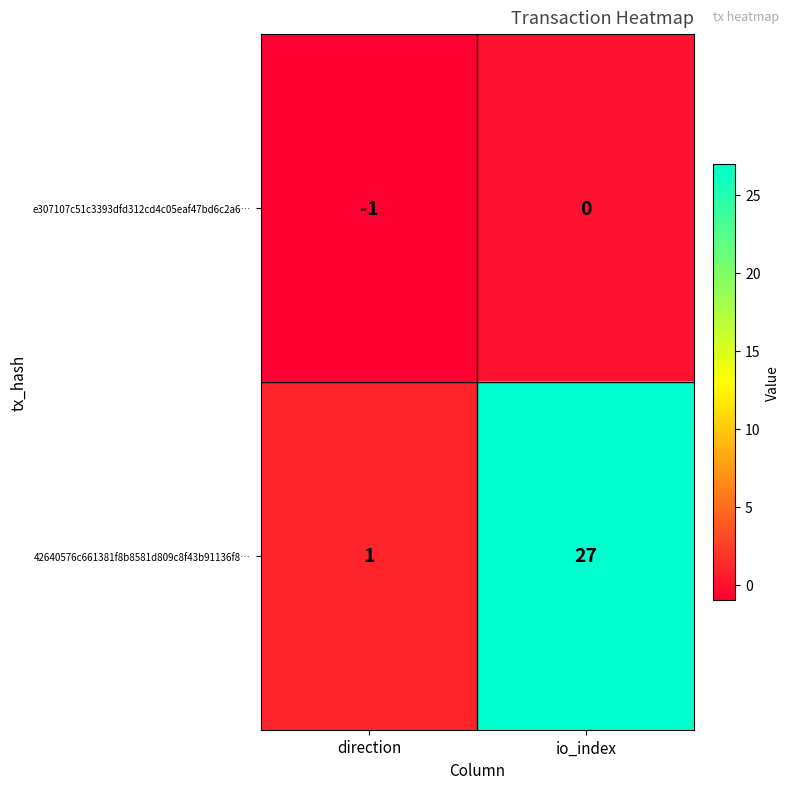

What is the total value across all series at io_index?

27